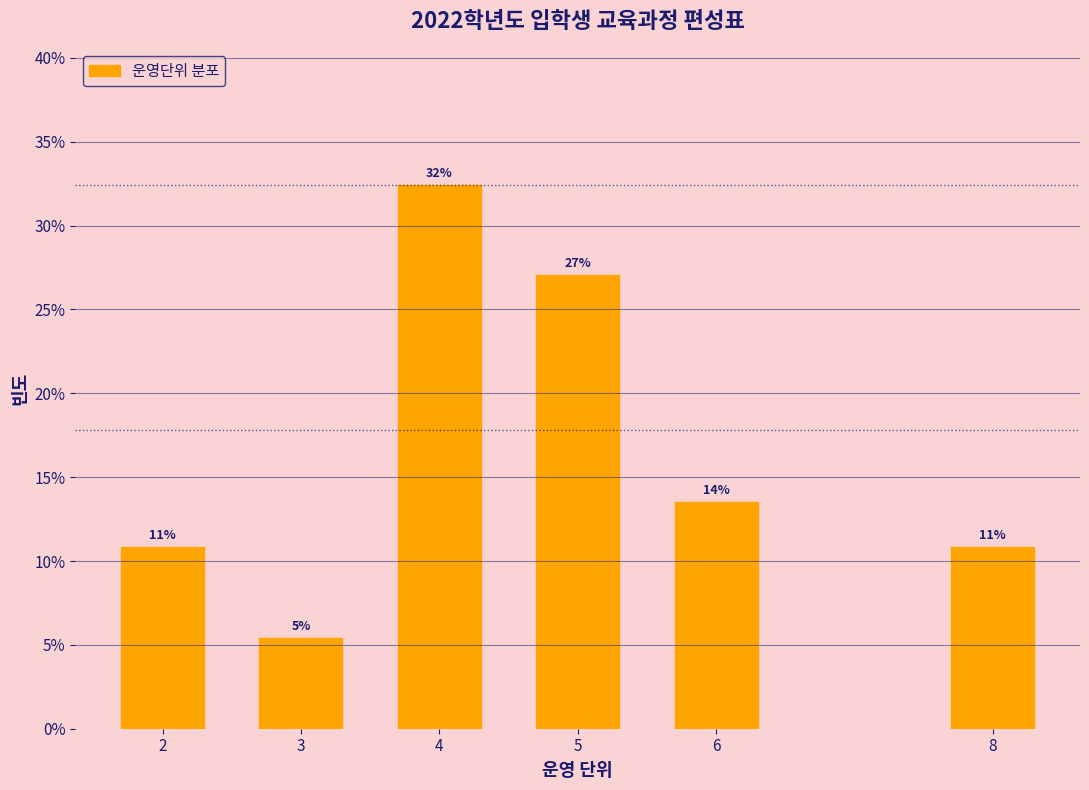

Does the chart contain any negative values?

No